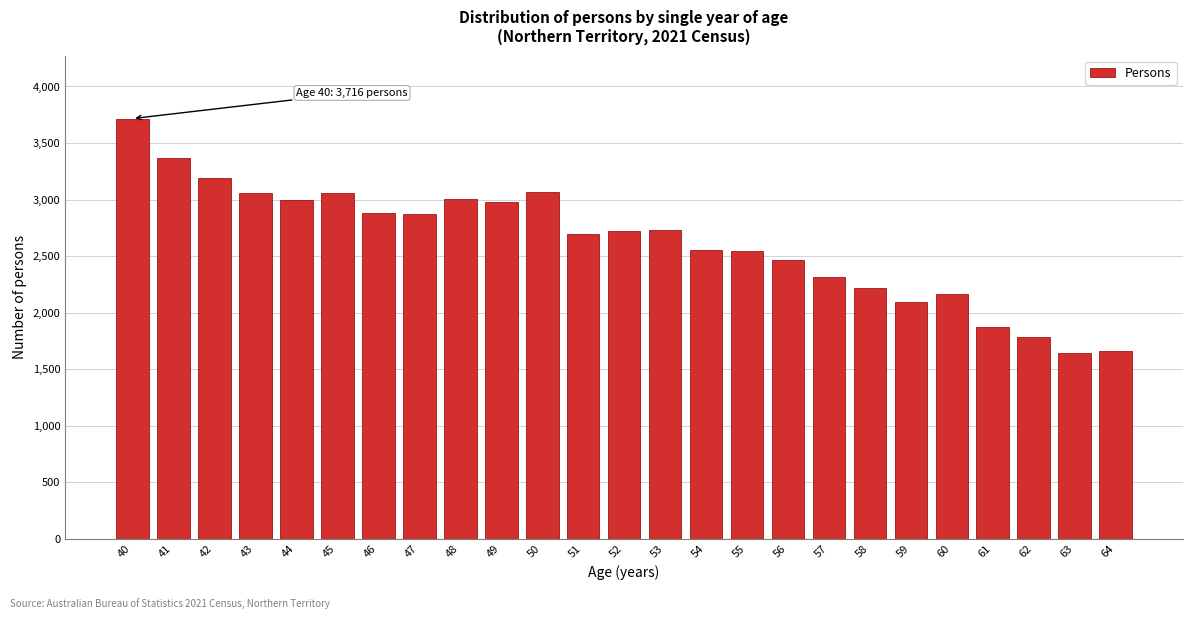

What is the change in value from 45 to 63?

-1419